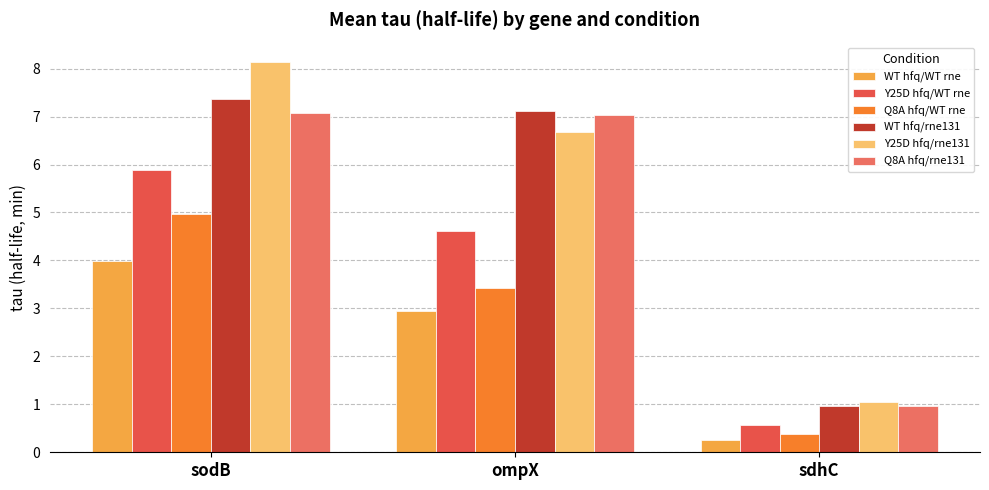

What is the value of the WT hfq/WT rne bar at the 1st from the left?

4.0